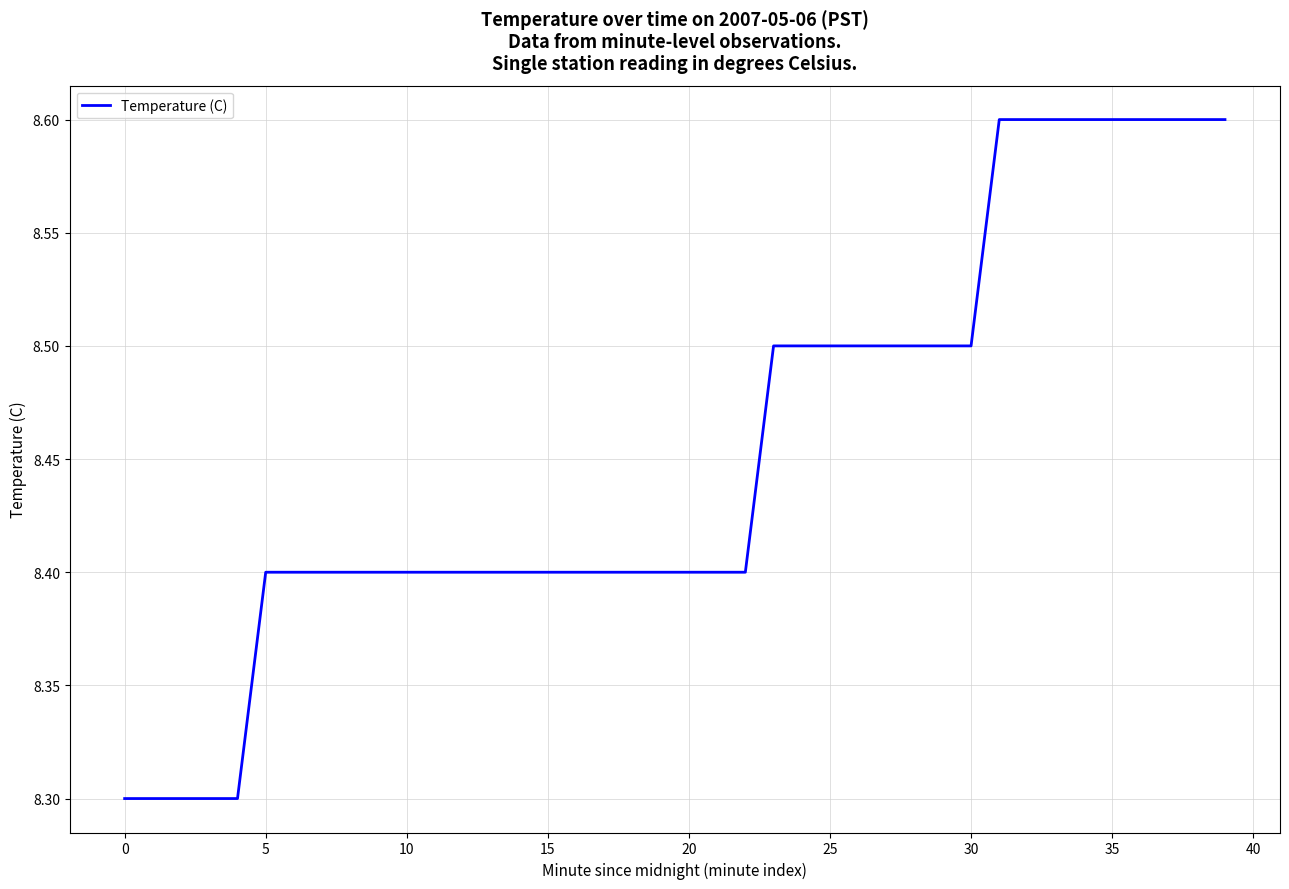

How many lines are shown in the chart?

1